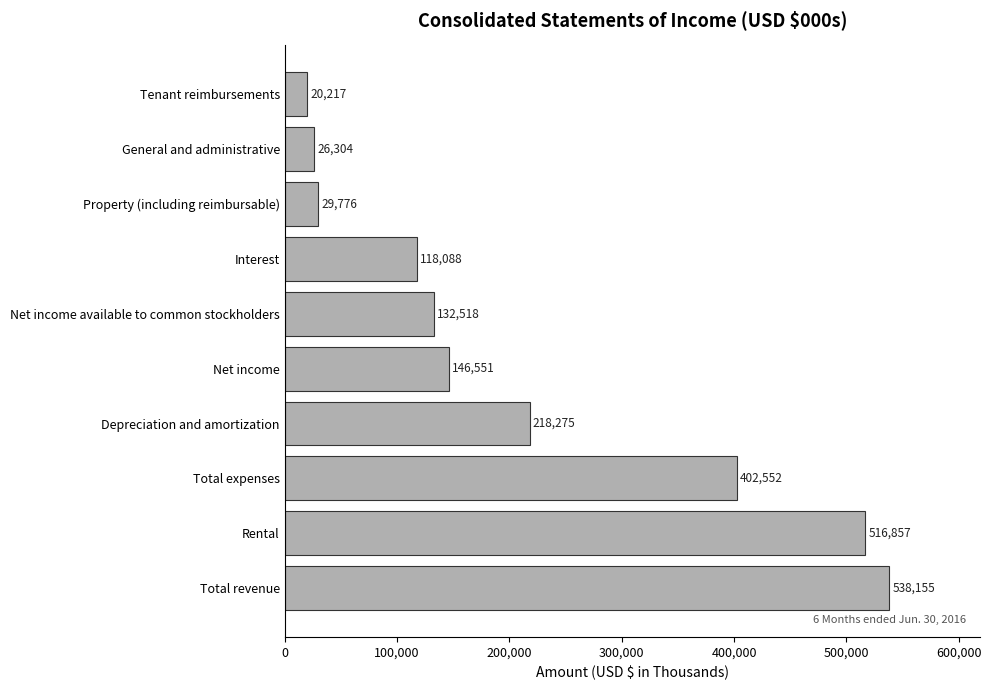

Rank the categories by value from lowest to highest.

Tenant reimbursements, General and administrative, Property (including reimbursable), Interest, Net income available to common stockholders, Net income, Depreciation and amortization, Total expenses, Rental, Total revenue